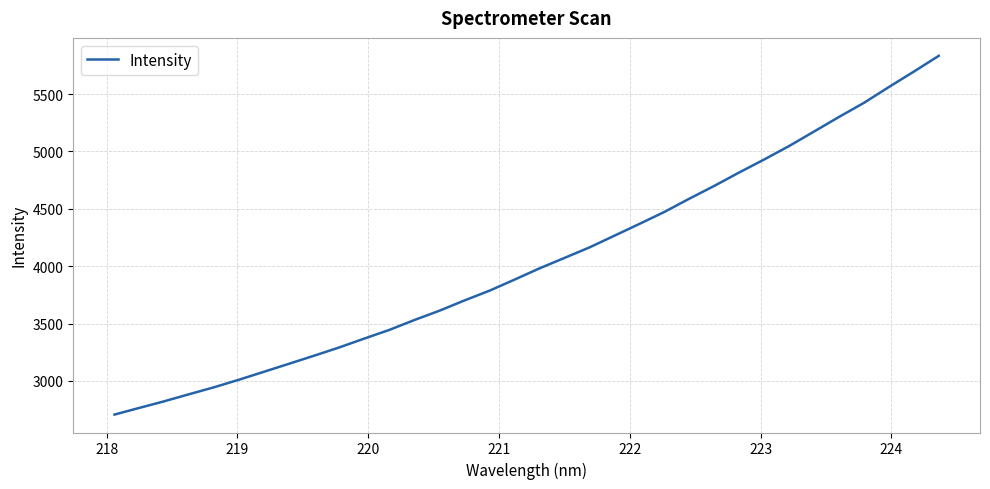

How many series are shown in this chart?

1